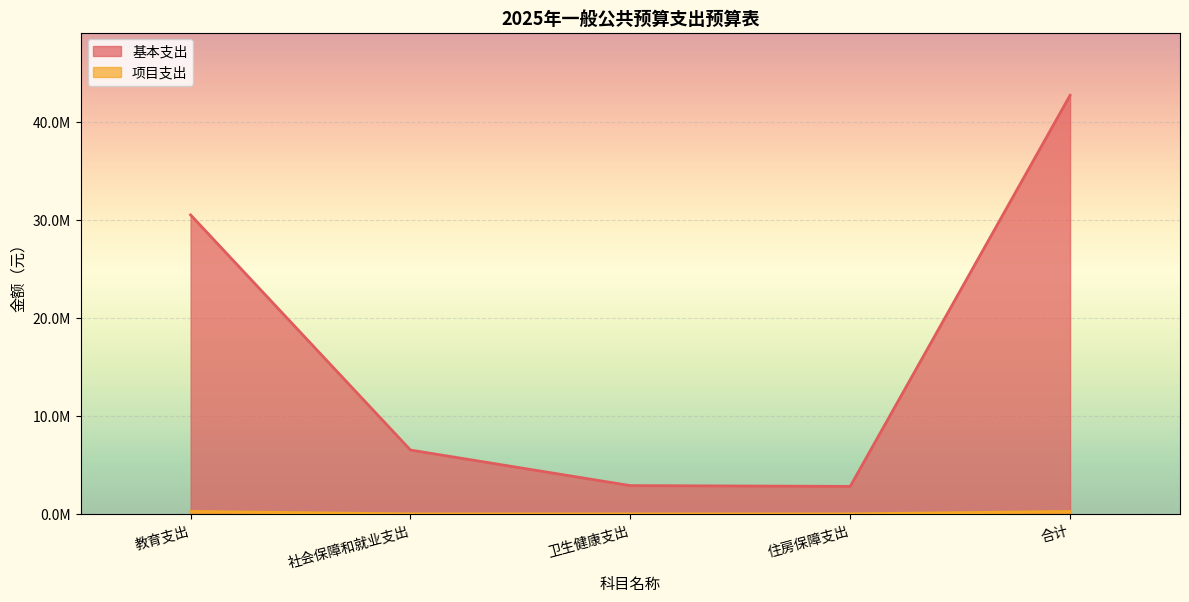

List the series in order of their overall mean, highest first.

基本支出, 项目支出